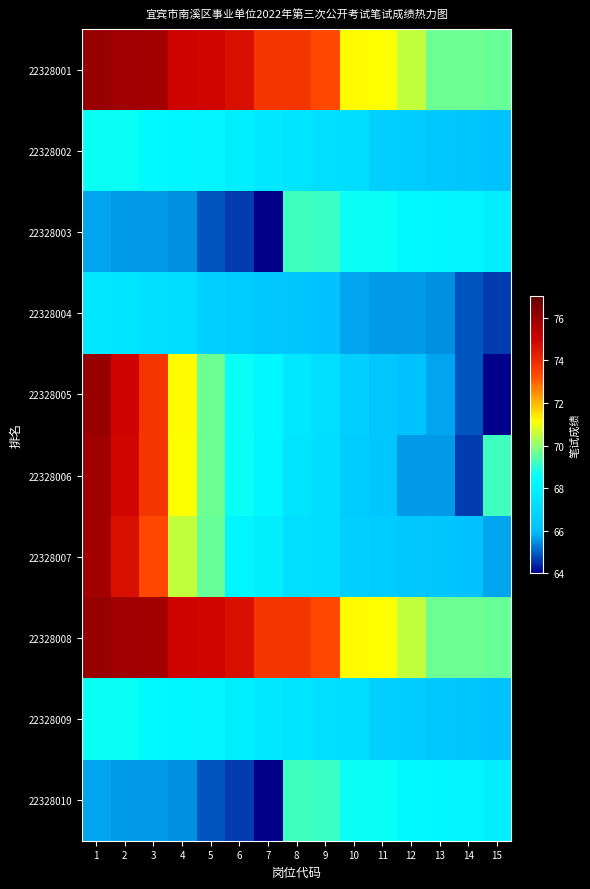

Reading right to left, transcribe all the data shown in this chart.

22328001: 15=69.6	14=69.6	13=69.7	12=70.5	11=71.1	10=71.2	9=73.3	8=73.7	7=73.7	6=74.6	5=74.9	4=75.0	3=75.8	2=75.9	1=76.0
22328002: 15=66.1	14=66.3	13=66.4	12=66.5	11=66.6	10=67.2	9=67.3	8=67.5	7=67.6	6=67.9	5=68.2	4=68.3	3=68.3	2=68.6	1=68.7
22328003: 15=67.9	14=68.2	13=68.3	12=68.3	11=68.6	10=68.7	9=69.2	8=69.2	7=64.0	6=64.6	5=64.9	4=65.5	3=65.6	2=65.6	1=65.7
22328004: 15=64.6	14=64.9	13=65.5	12=65.6	11=65.6	10=65.7	9=66.1	8=66.3	7=66.4	6=66.5	5=66.6	4=67.2	3=67.3	2=67.5	1=67.6
22328005: 15=64.0	14=64.9	13=65.7	12=66.1	11=66.4	10=66.6	9=67.3	8=67.6	7=68.3	6=68.7	5=69.7	4=71.2	3=73.7	2=75.0	1=76.0
22328006: 15=69.2	14=64.6	13=65.6	12=65.6	11=66.3	10=66.5	9=67.2	8=67.5	7=68.3	6=68.6	5=69.6	4=71.1	3=73.7	2=74.9	1=75.9
22328007: 15=65.7	14=66.1	13=66.3	12=66.4	11=66.5	10=66.6	9=67.2	8=67.3	7=67.9	6=68.2	5=69.6	4=70.5	3=73.3	2=74.6	1=75.8
22328008: 15=69.6	14=69.6	13=69.7	12=70.5	11=71.1	10=71.2	9=73.3	8=73.7	7=73.7	6=74.6	5=74.9	4=75.0	3=75.8	2=75.9	1=76.0
22328009: 15=66.1	14=66.3	13=66.4	12=66.5	11=66.6	10=67.2	9=67.3	8=67.5	7=67.6	6=67.9	5=68.2	4=68.3	3=68.3	2=68.6	1=68.7
22328010: 15=67.9	14=68.2	13=68.3	12=68.3	11=68.6	10=68.7	9=69.2	8=69.2	7=64.0	6=64.6	5=64.9	4=65.5	3=65.6	2=65.6	1=65.7